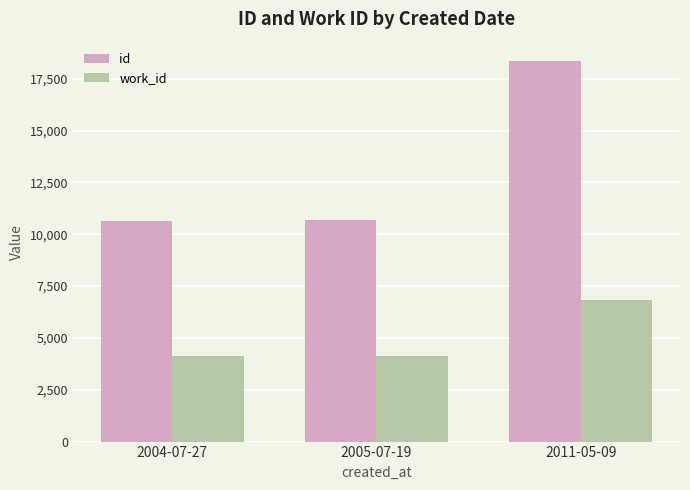

What is the smallest value displayed?

4141